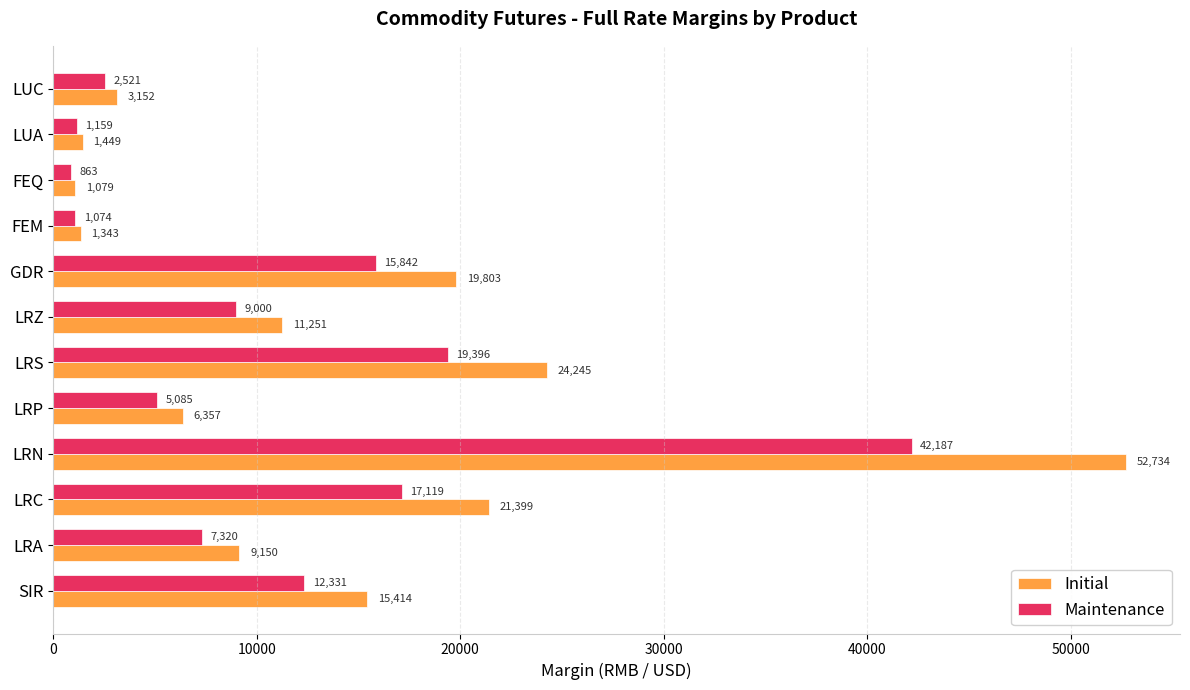

Which series has the largest range (max minus min)?

Initial